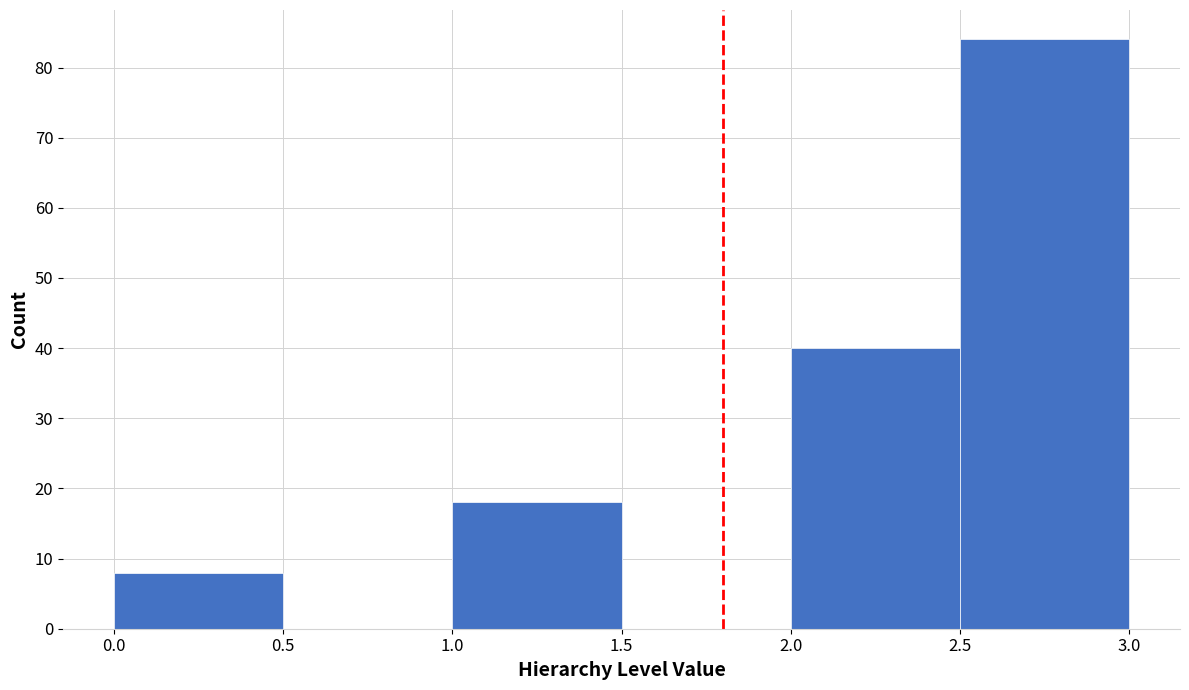

Over which range of the x-axis is the bar tallest?

2.5 to 3.0